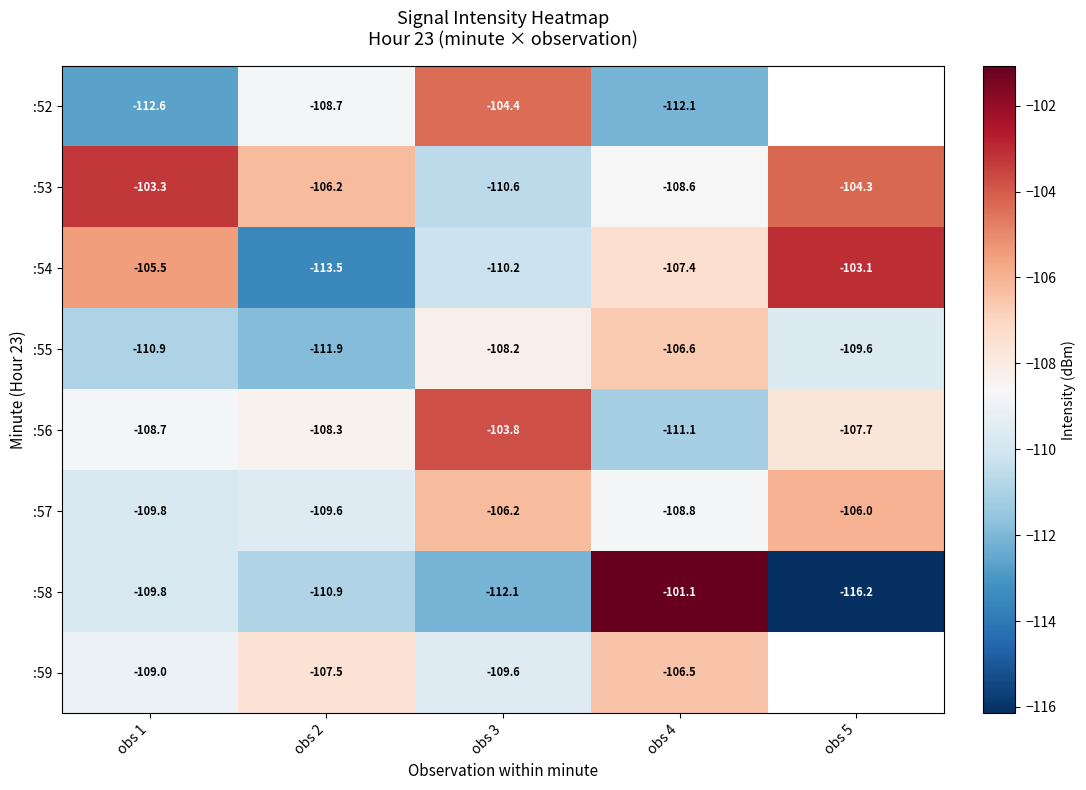

What is the lowest value of the :52 series?

-112.6